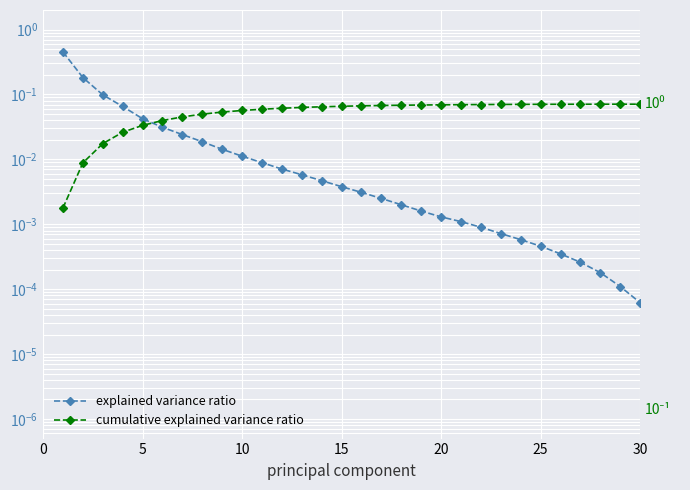

Is it true that explained variance ratio equals 0.0 at 10?

False